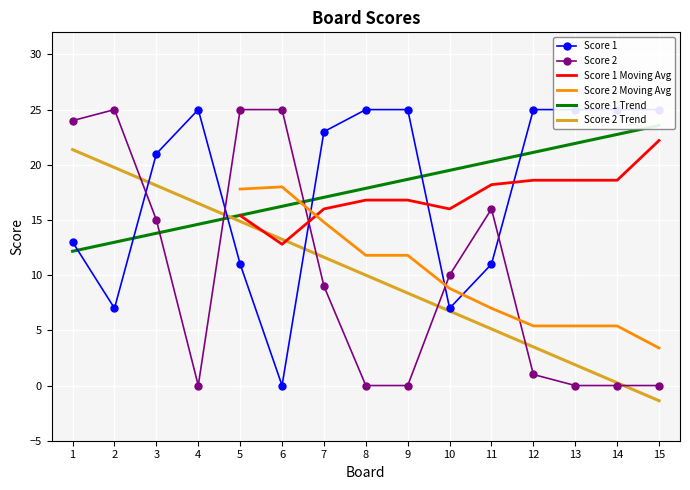

Read the Score 1 value at 1.

13